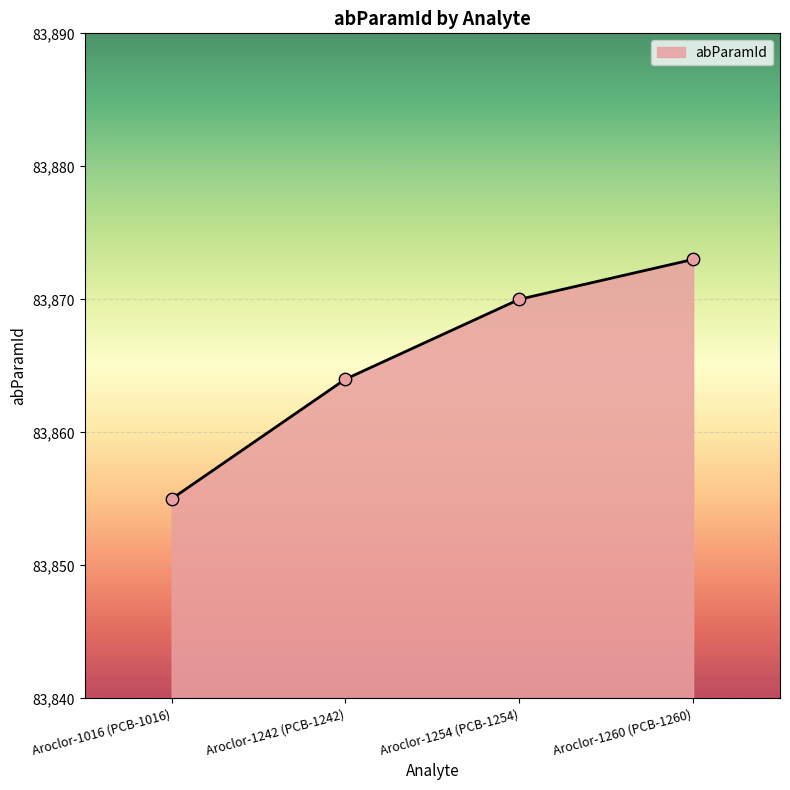

Approximately how many times larger is the value at Aroclor-1242 (PCB-1242) compared to Aroclor-1254 (PCB-1254)?

1.0